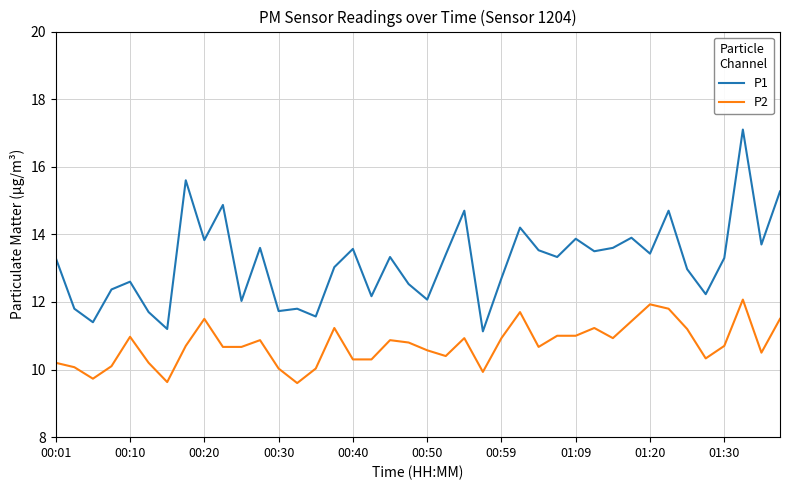

True or false: P2 and P1 intersect in this chart.

False